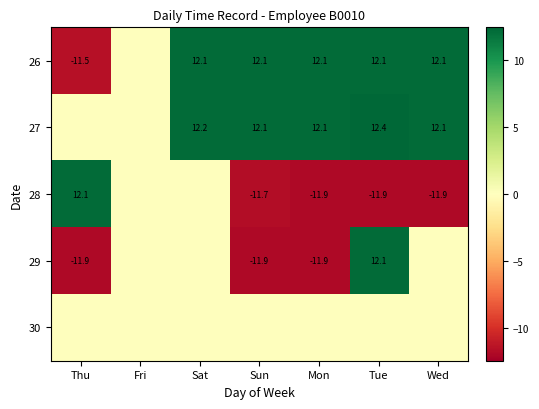

What is the sum of the 26 values at Sat and Tue?

24.2